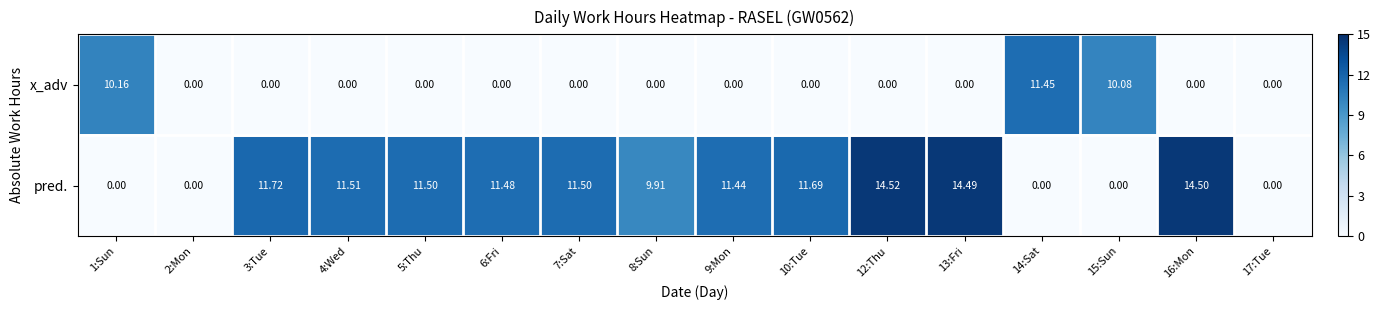

Which series has the largest total across all categories?

pred.